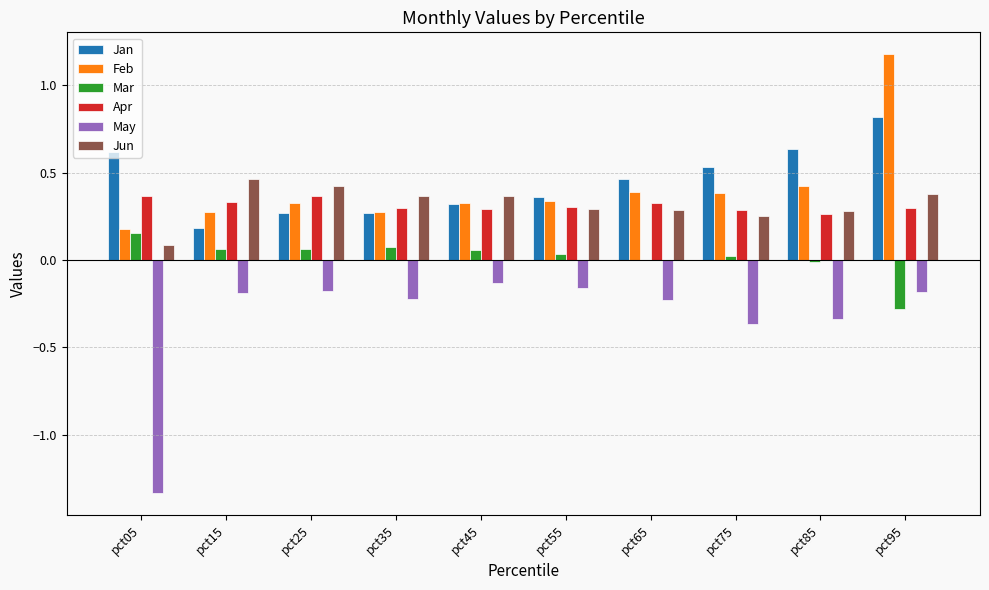

What is the greatest value displayed?

1.2